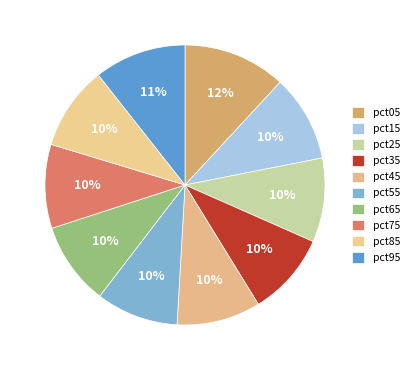

Rank the categories by value from lowest to highest.

pct55, pct65, pct35, pct45, pct75, pct85, pct25, pct15, pct95, pct05